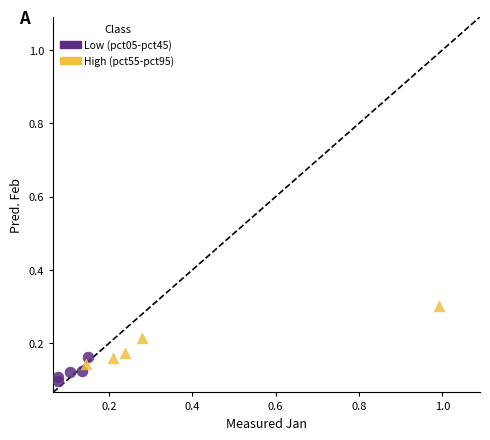

Which series reaches the maximum Y coordinate?

High (pct55-pct95)